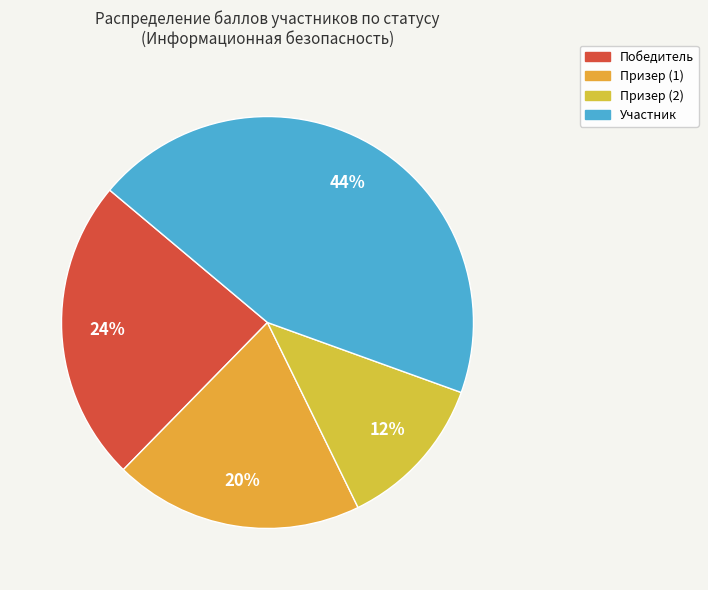

To the nearest percent, what is the difference between the Победитель and Призер (1) slice percentages?

4%